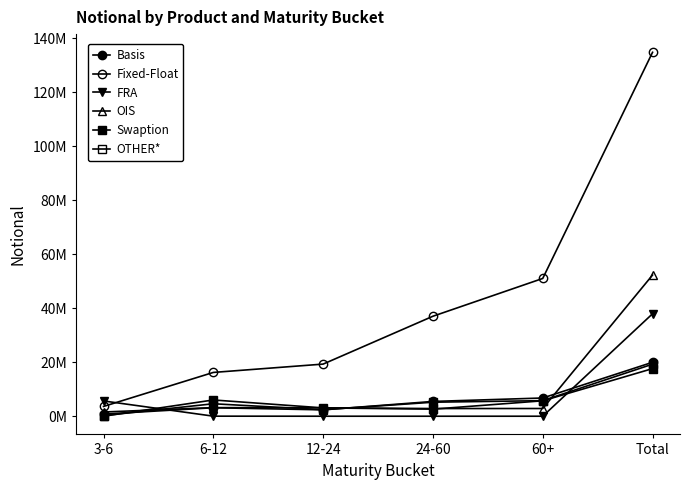

True or false: OTHER* has a value of 3279878 at 12-24.

False